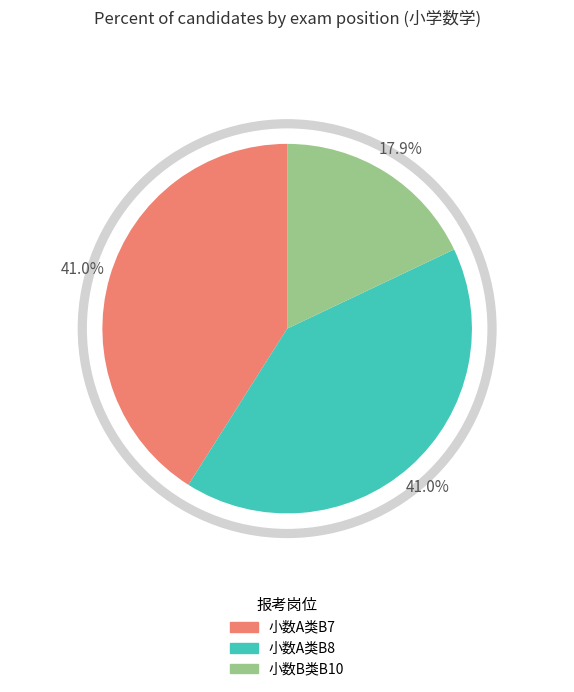

Does any single category account for the majority?

No